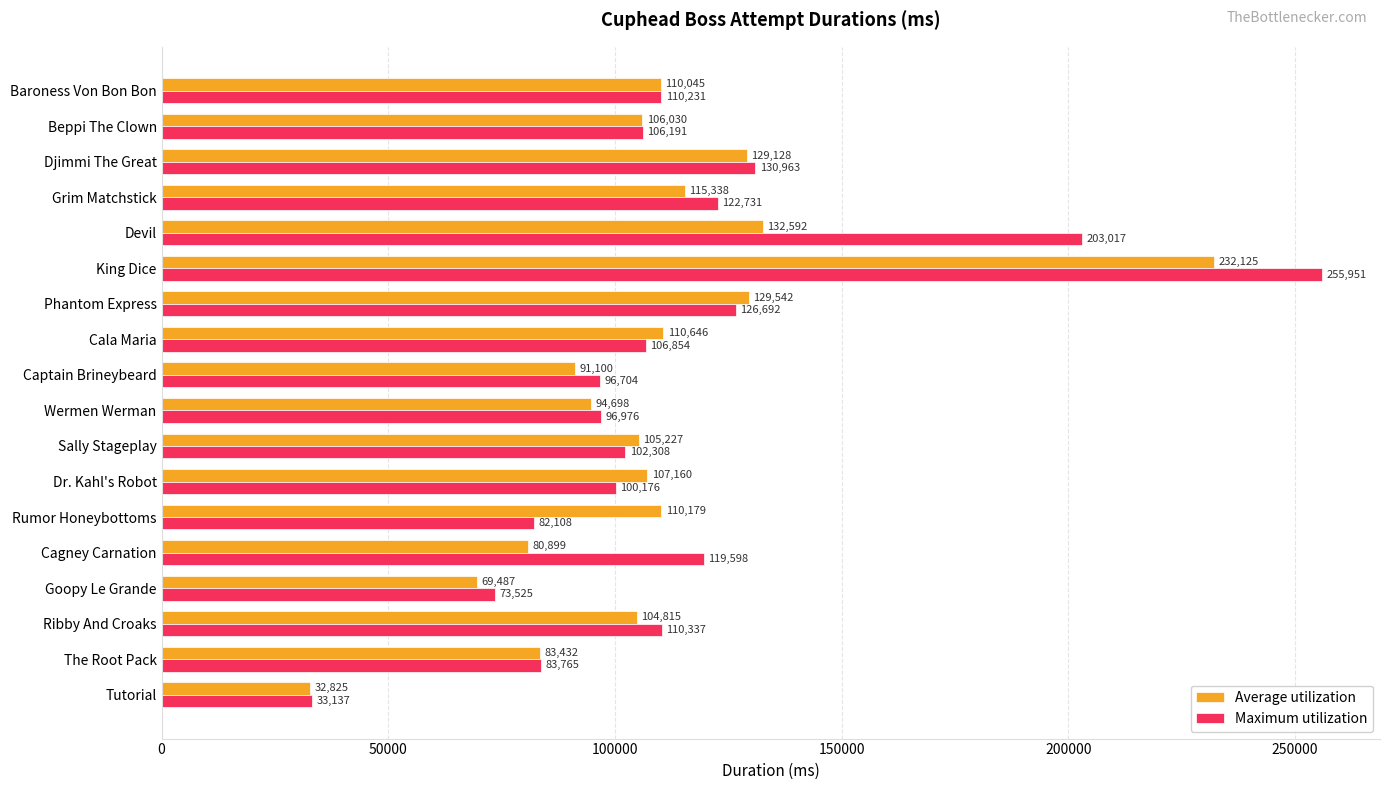

What are all the series names shown in the legend?

Average utilization, Maximum utilization